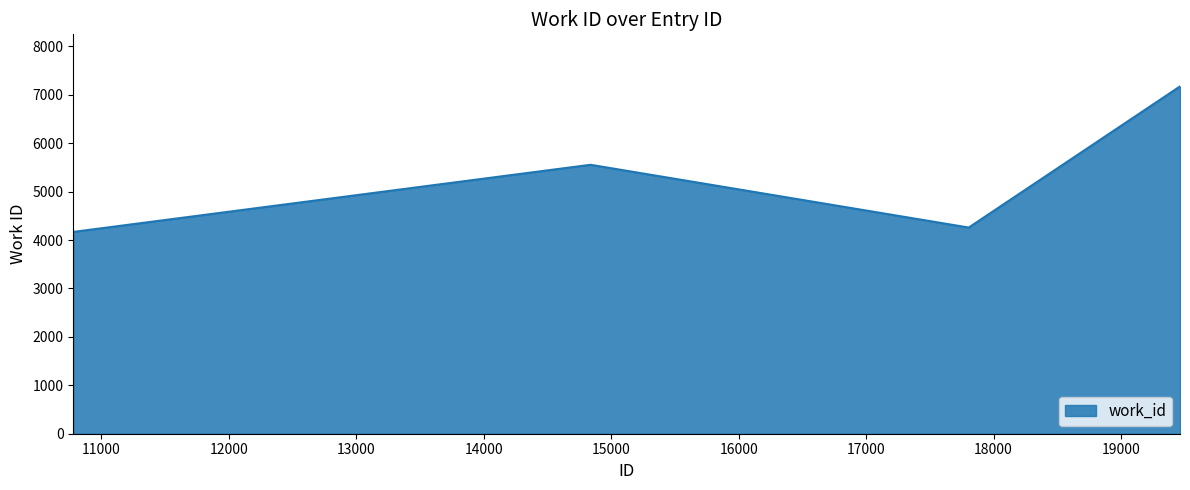

What is the sum of all values?

21148